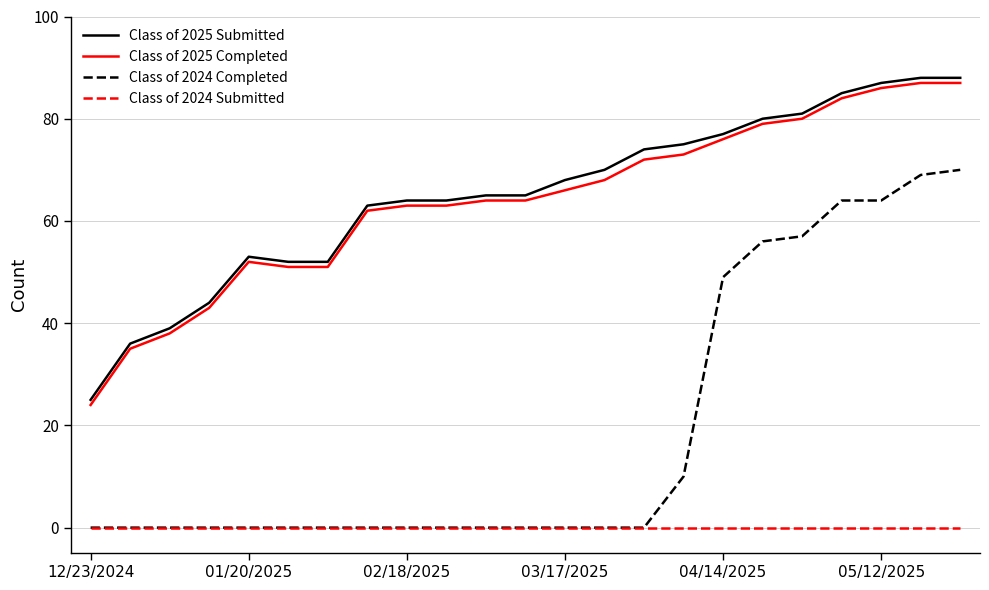

Which series has the largest total across all categories?

Class of 2025 Submitted